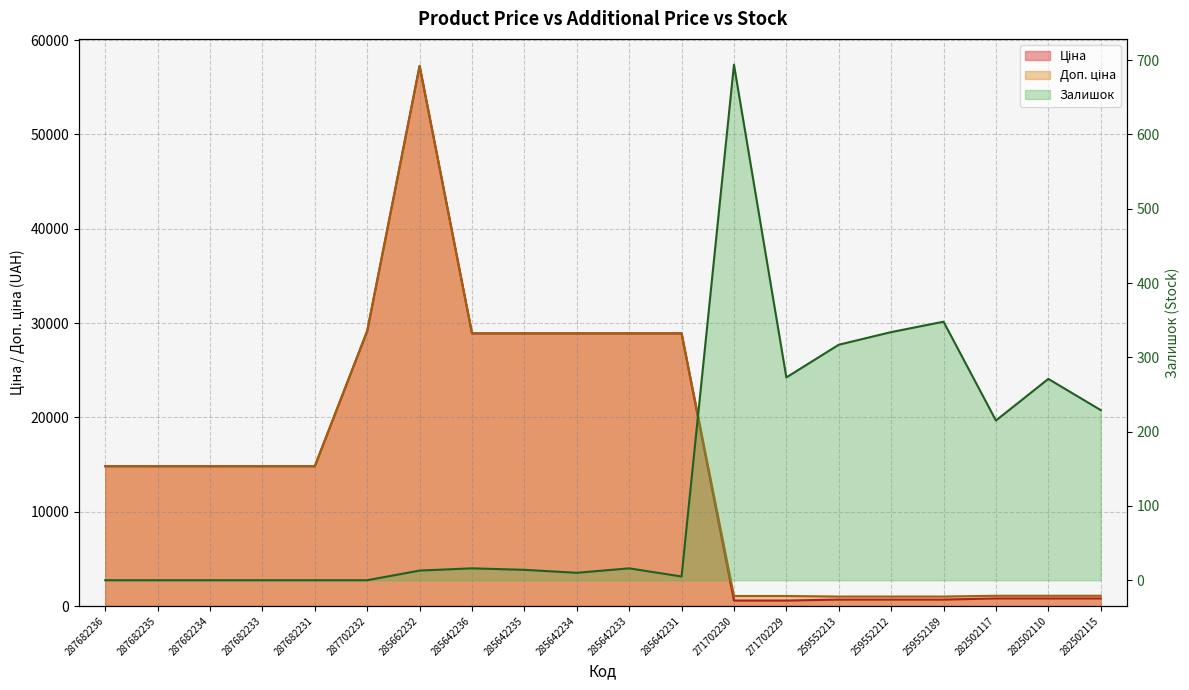

Reading left to right, what are all the values shown in this chart?

Ціна: 287682236=14817.6	287682235=14817.6	287682234=14817.6	287682233=14817.6	287682231=14817.6	287702232=29152.3	285662232=57258.0	285642236=28901.7	285642235=28901.7	285642234=28901.7	285642233=28901.7	285642231=28901.7	271702230=578.1	271702229=578.1	259552213=679.8	259552212=679.8	259552189=679.8	282502117=802.1	282502110=802.1	282502115=802.1
Доп. ціна: 287682236=14817.6	287682235=14817.6	287682234=14817.6	287682233=14817.6	287682231=14817.6	287702232=29152.3	285662232=57258.0	285642236=28901.7	285642235=28901.7	285642234=28901.7	285642233=28901.7	285642231=28901.7	271702230=1060.0	271702229=1060.0	259552213=1004.1	259552212=1004.1	259552189=1004.1	282502117=1087.0	282502110=1087.0	282502115=1087.0
Залишок: 287682236=0.0	287682235=0.0	287682234=0.0	287682233=0.0	287682231=0.0	287702232=0.0	285662232=13.0	285642236=16.0	285642235=14.0	285642234=10.0	285642233=16.0	285642231=5.0	271702230=694.0	271702229=273.0	259552213=317.0	259552212=334.0	259552189=348.0	282502117=215.0	282502110=271.0	282502115=229.0